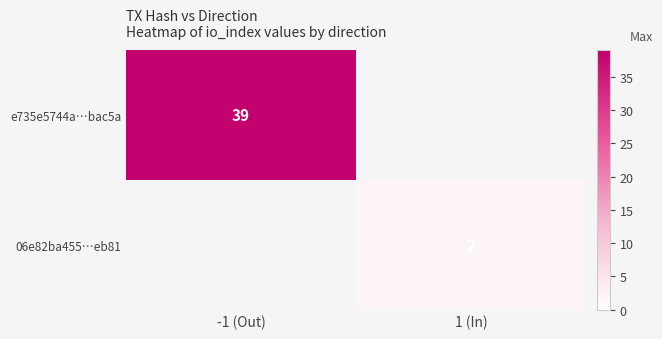

The value of 06e82ba455…eb81 at 1 (In) is 2. True or false?

True